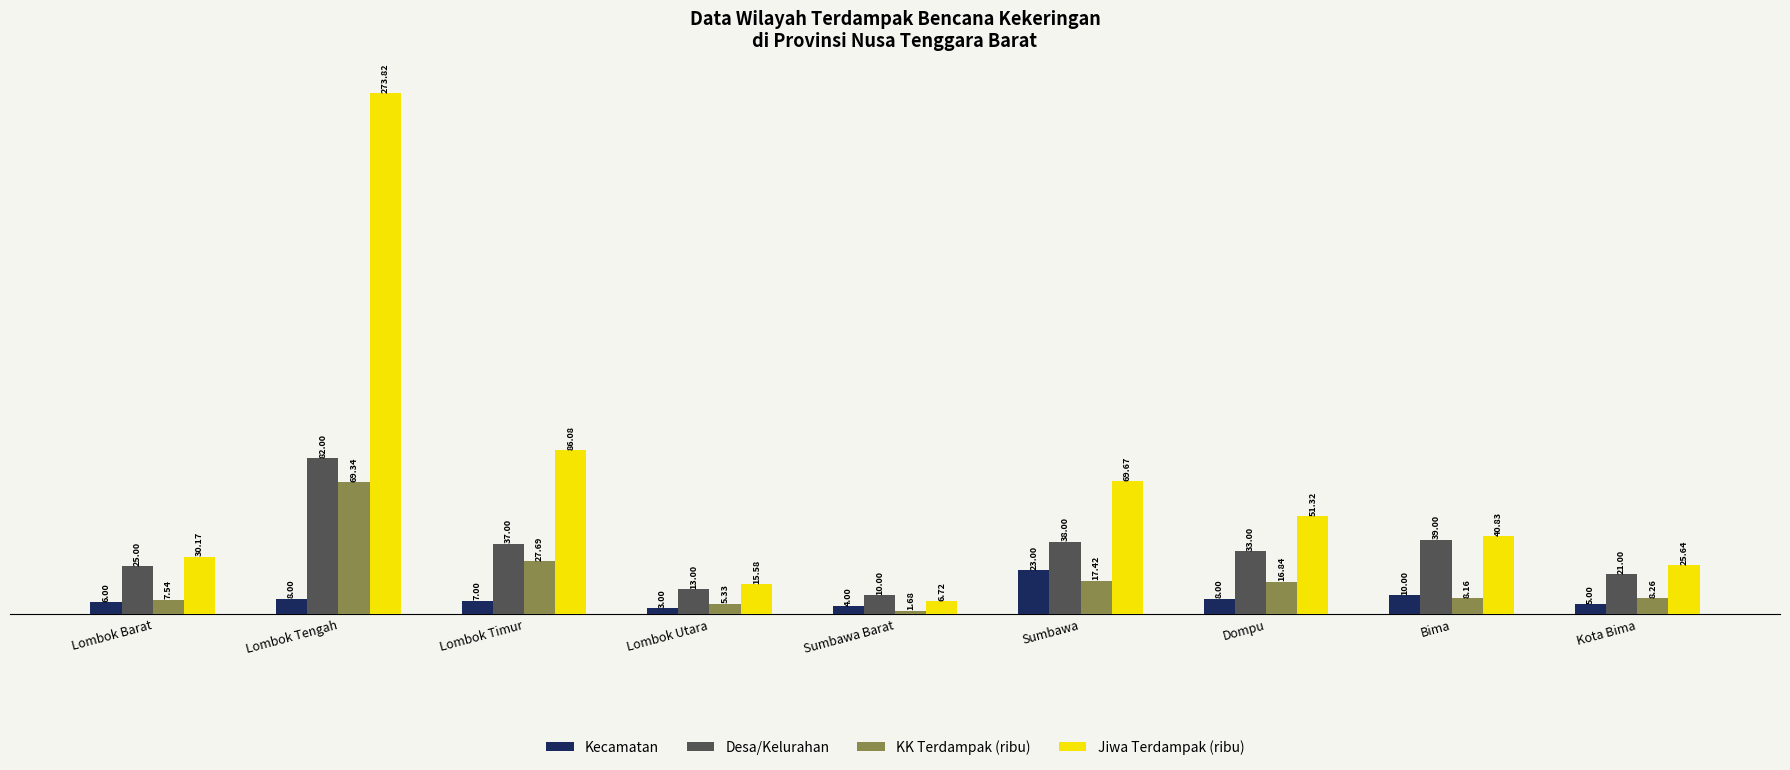

Rank the series by their maximum value, from highest to lowest.

Jiwa Terdampak (ribu), Desa/Kelurahan, KK Terdampak (ribu), Kecamatan